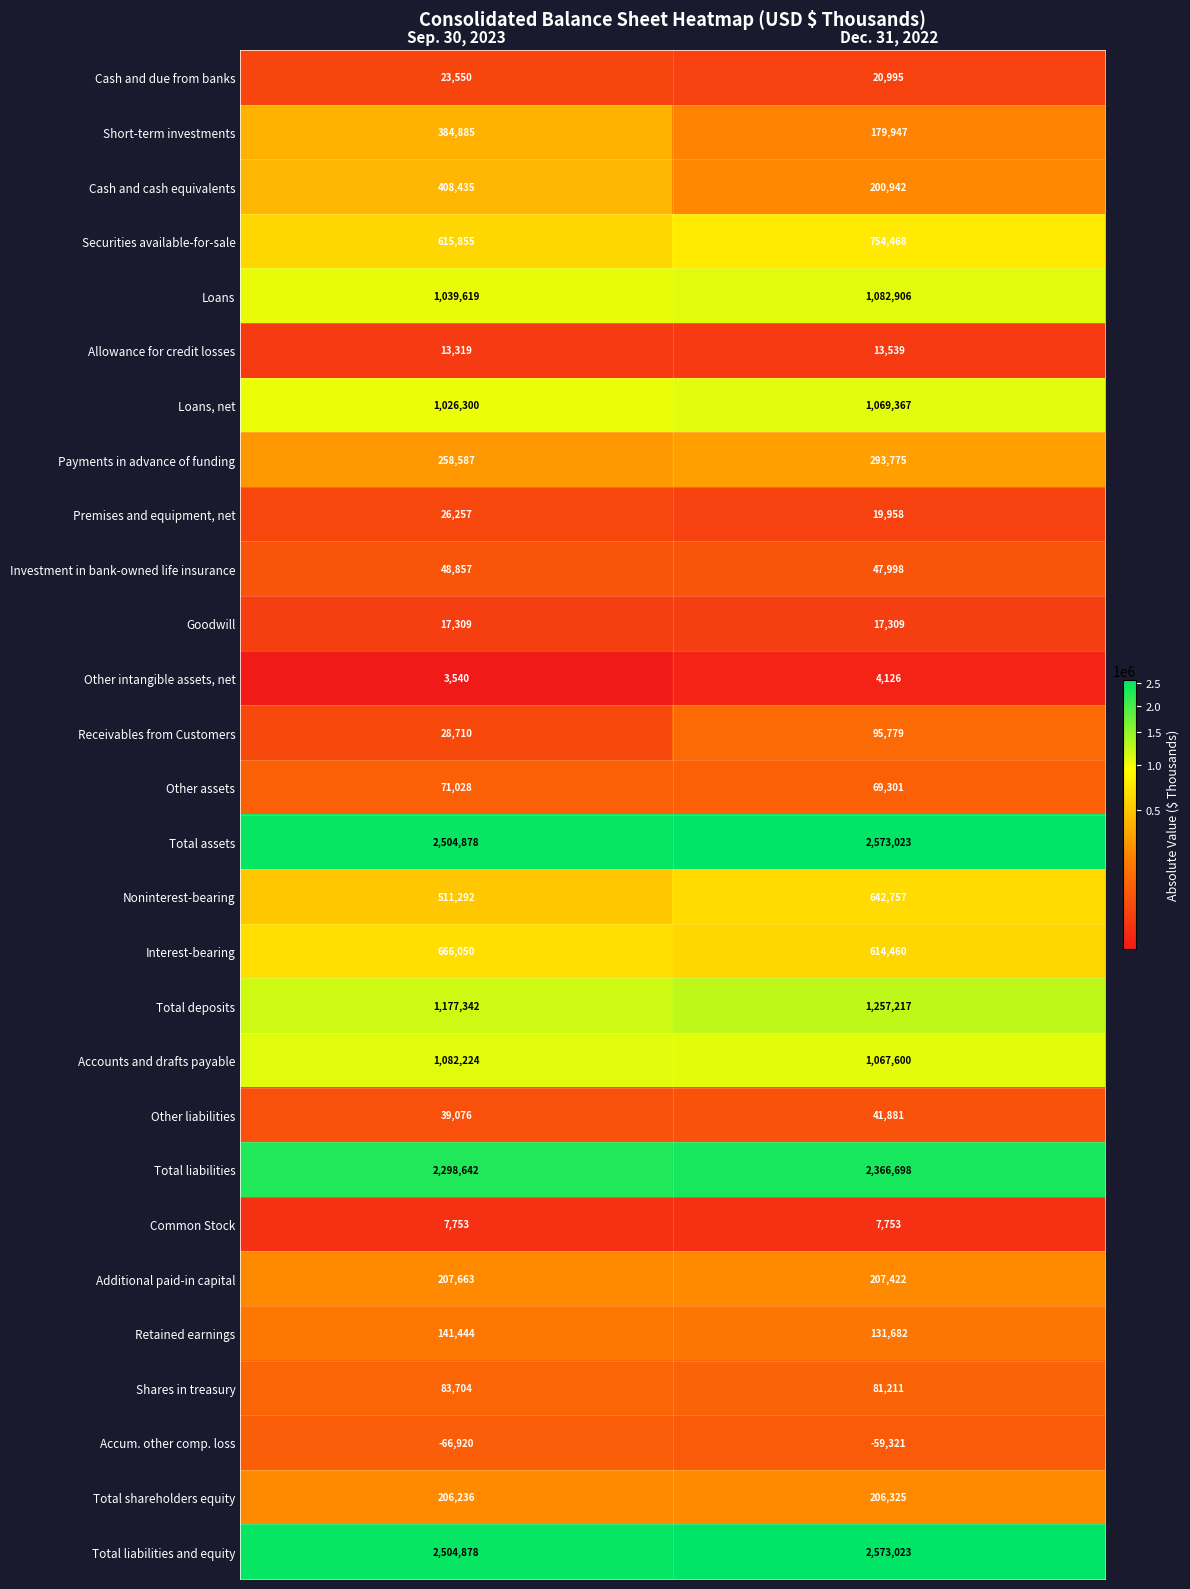

At which category is the sum across all series the highest?

Dec. 31, 2022